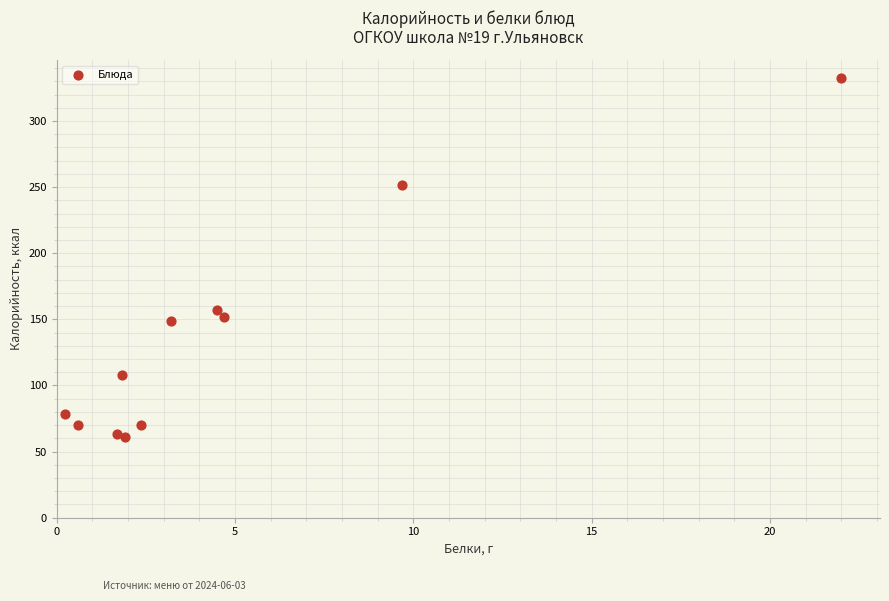

What Y value in the scatter plot is closest to 196?

157.2